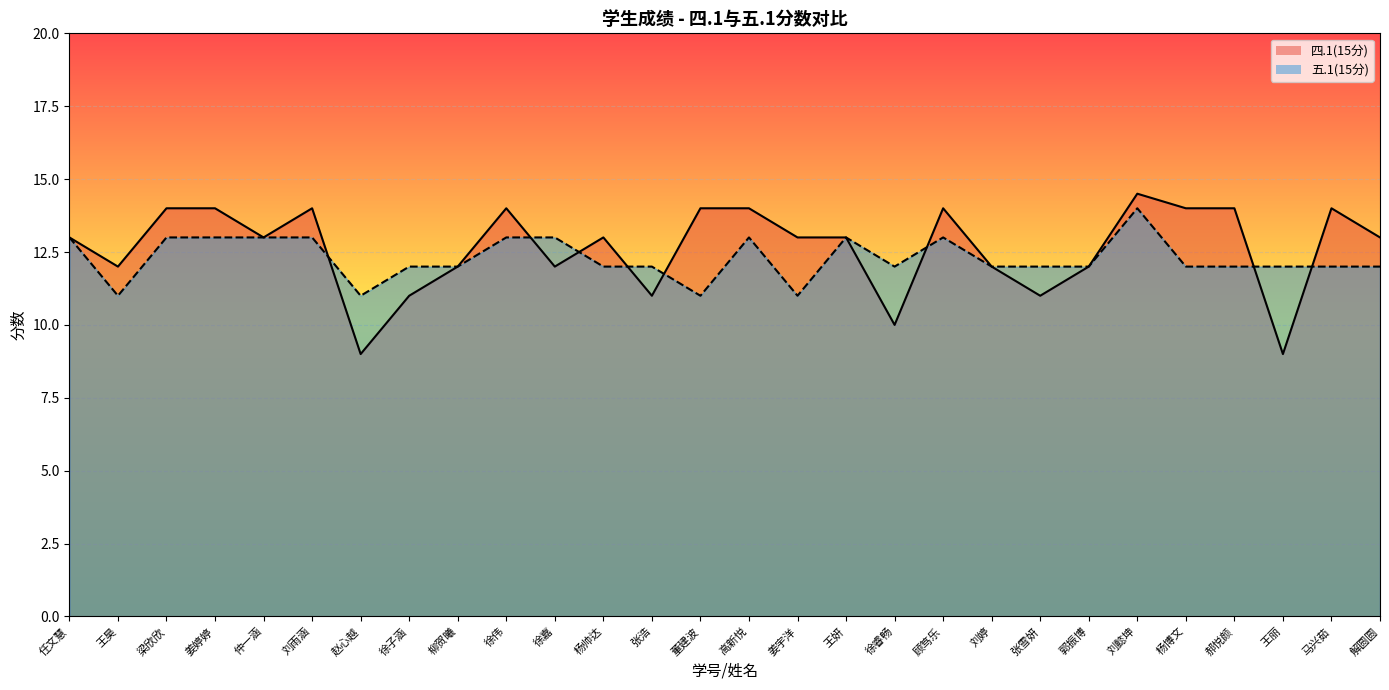

Is it true that 四.1(15分) equals 14.0 at 杨博文?

True